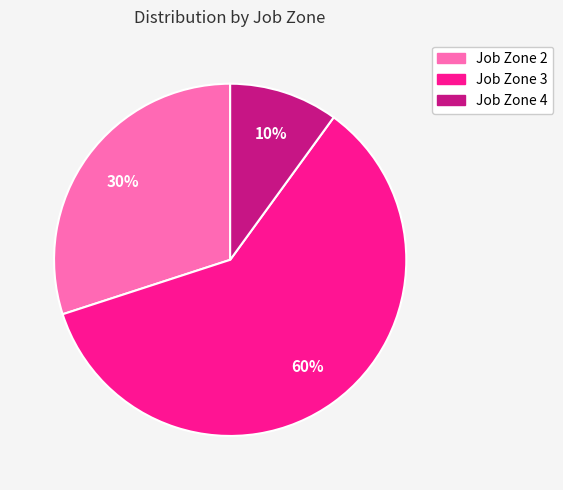

The Job Zone 3 slice represents 47% of the pie. True or false?

False